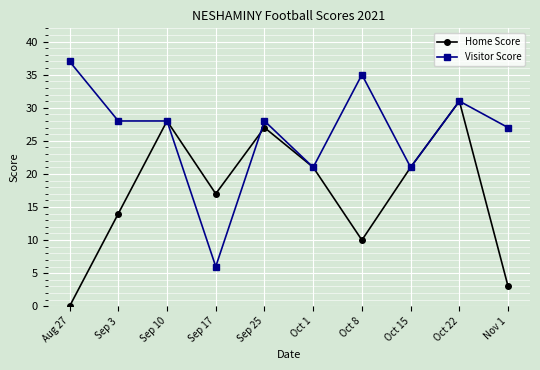

At which label is Home Score closest to 15?

Sep 3